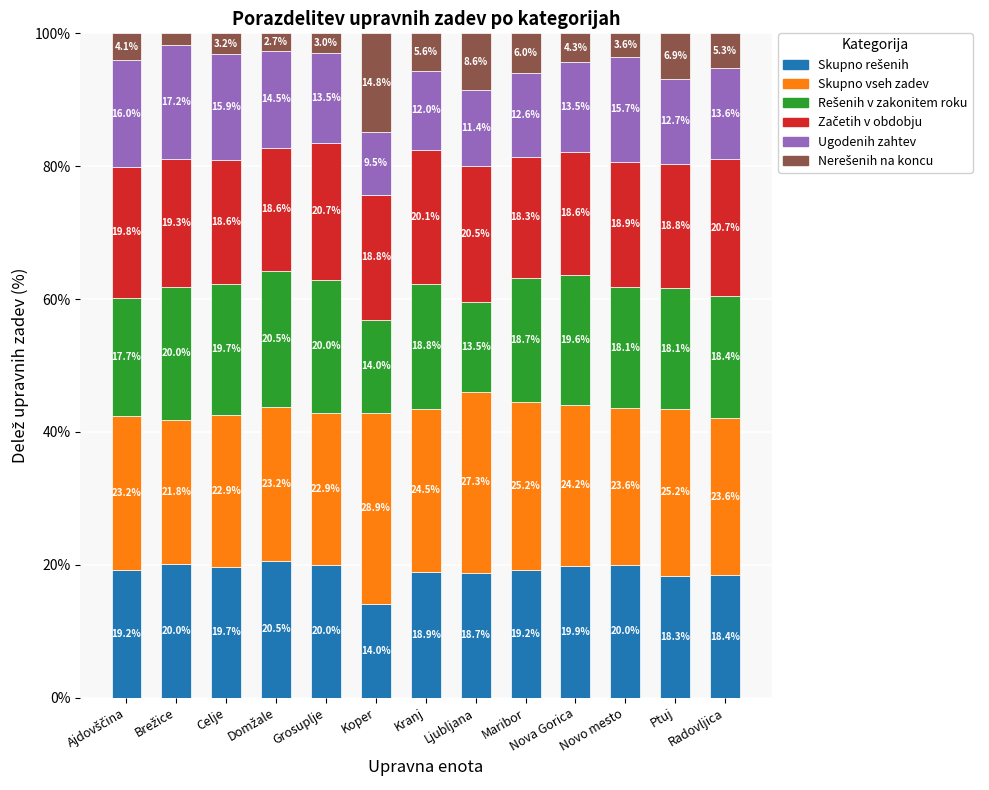

How many distinct data groups are displayed?

6